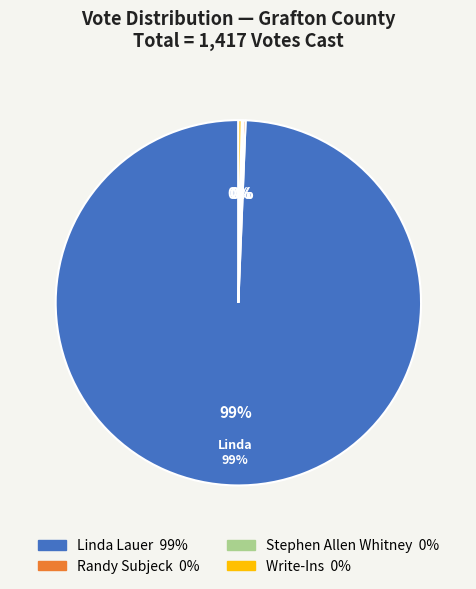

To the nearest percent, what is the difference between the largest and smallest slice percentages?

99%